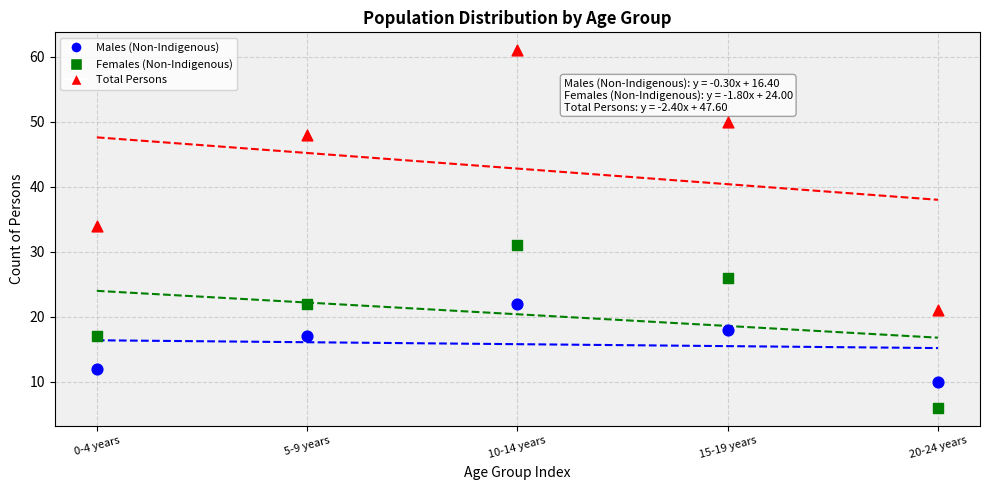

Which series contains the lowest Y value?

Females (Non-Indigenous)